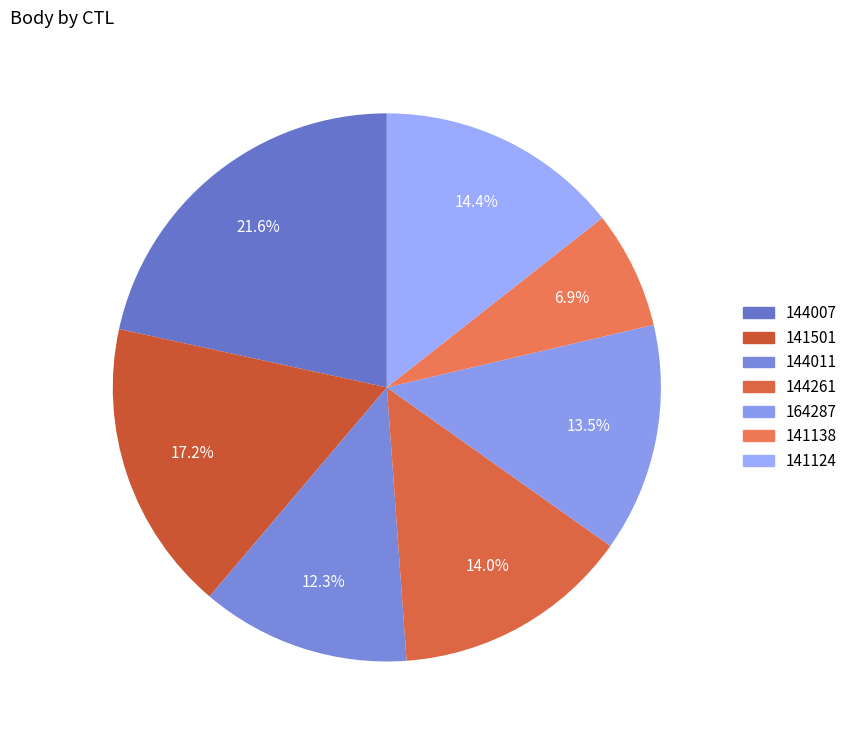

Rank the categories by value from lowest to highest.

141138, 144011, 164287, 144261, 141124, 141501, 144007